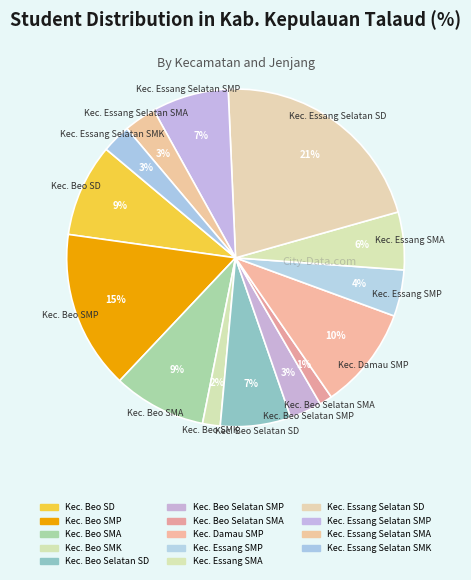

The Kec. Essang Selatan SMA slice represents 3% of the pie. True or false?

True